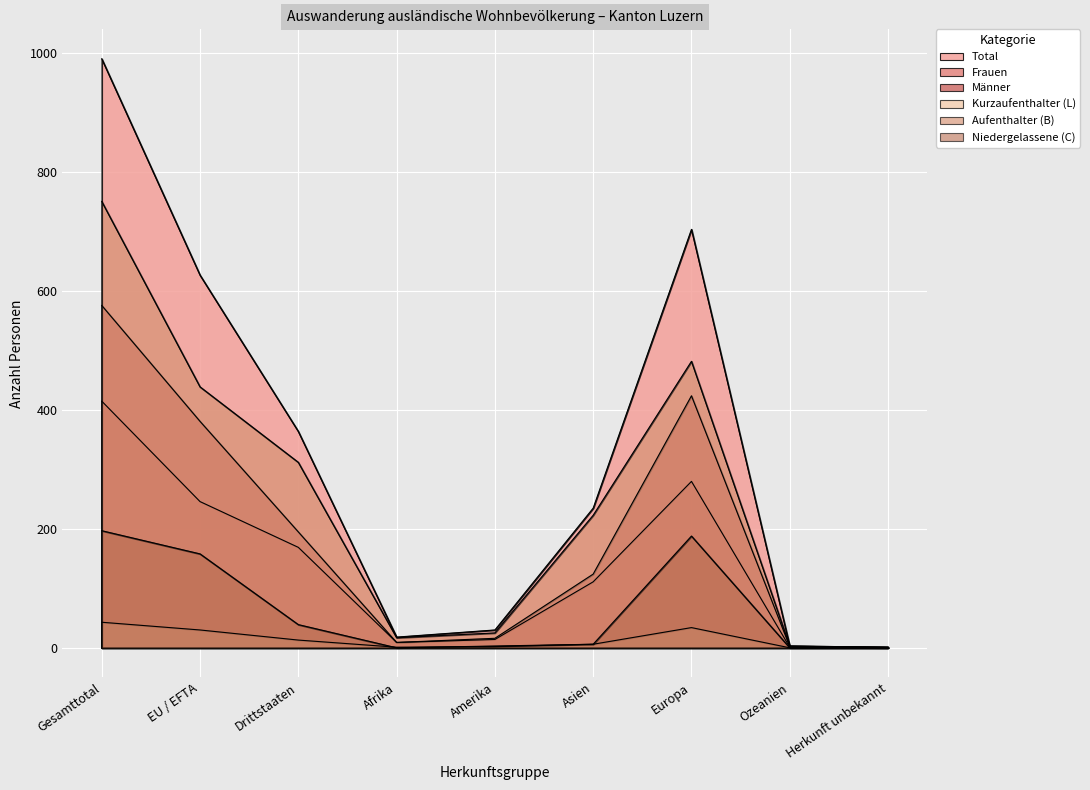

What are all the series names shown in the legend?

Total, Frauen, Männer, Kurzaufenthalter (L), Aufenthalter (B), Niedergelassene (C)